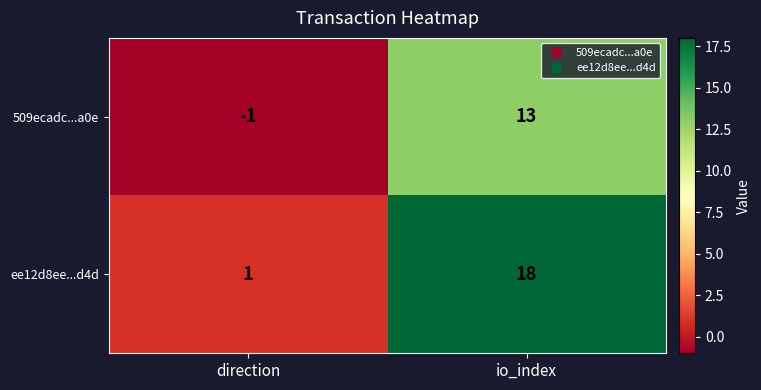

Is it true that 509ecadc...a0e equals 13 at io_index?

True